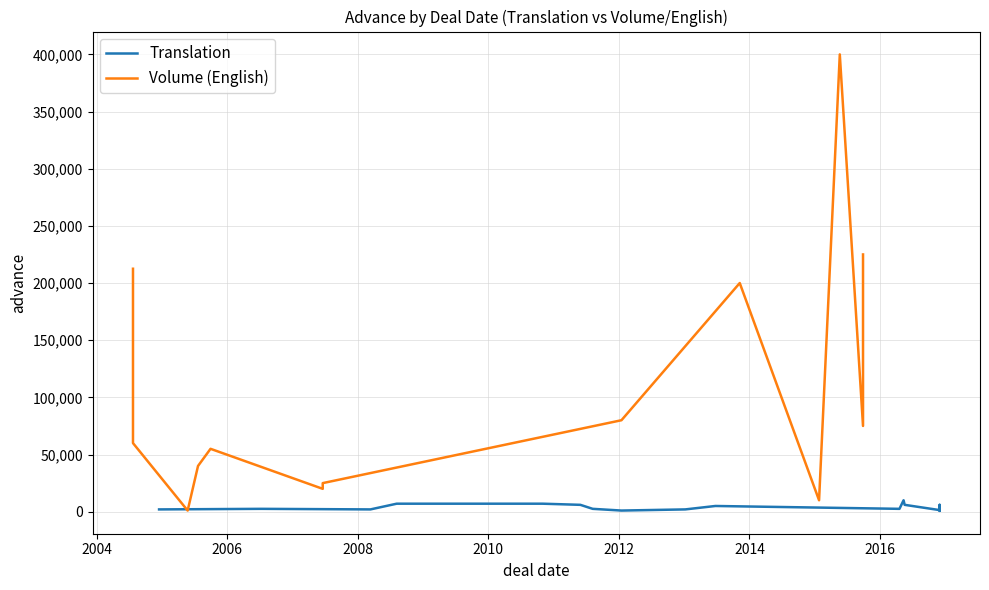

What is the sum of all values?

66800